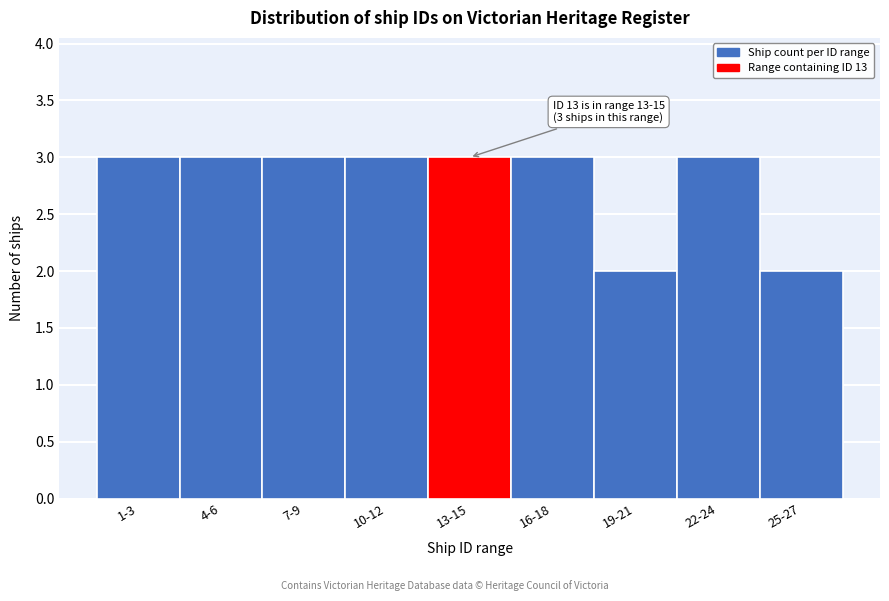

Reading left to right, extract all data points from this chart.

1-3=3	4-6=3	7-9=3	10-12=3	13-15=3	16-18=3	19-21=2	22-24=3	25-27=2